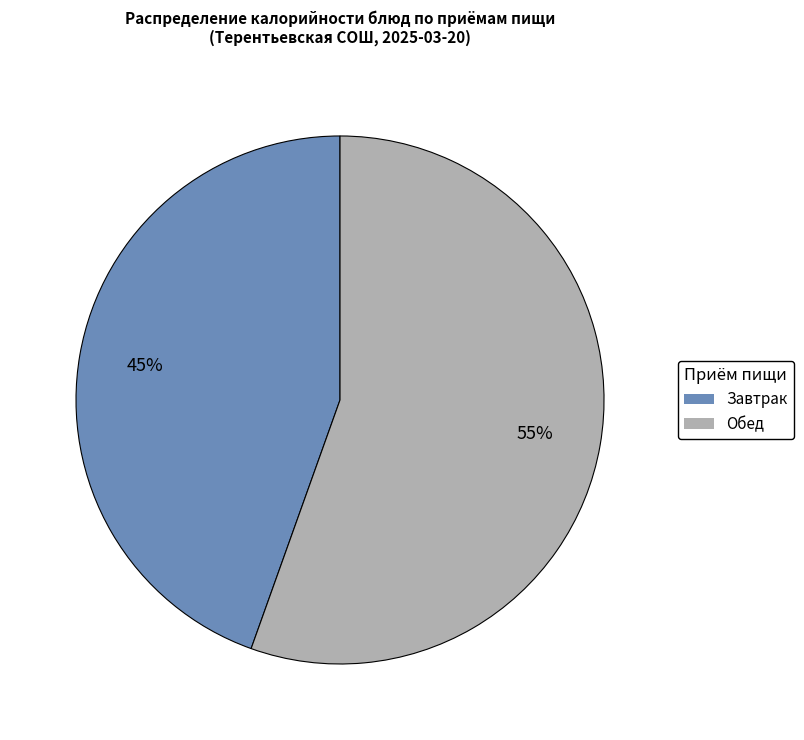

Between Завтрак and Обед, which is larger?

Обед